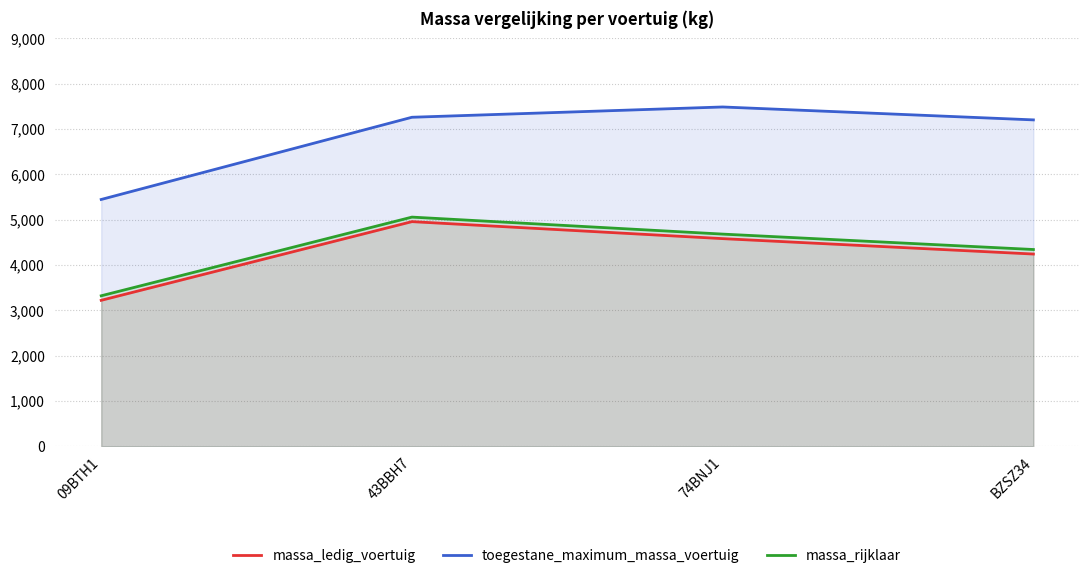

True or false: toegestane_maximum_massa_voertuig and massa_rijklaar intersect in this chart.

False